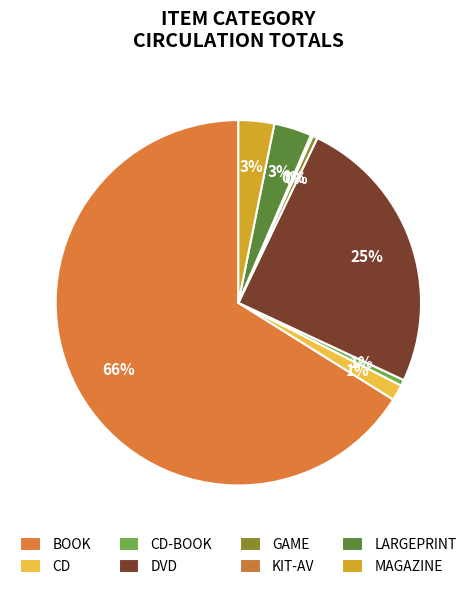

To the nearest percent, what is the difference between the largest and smallest slice percentages?

66%